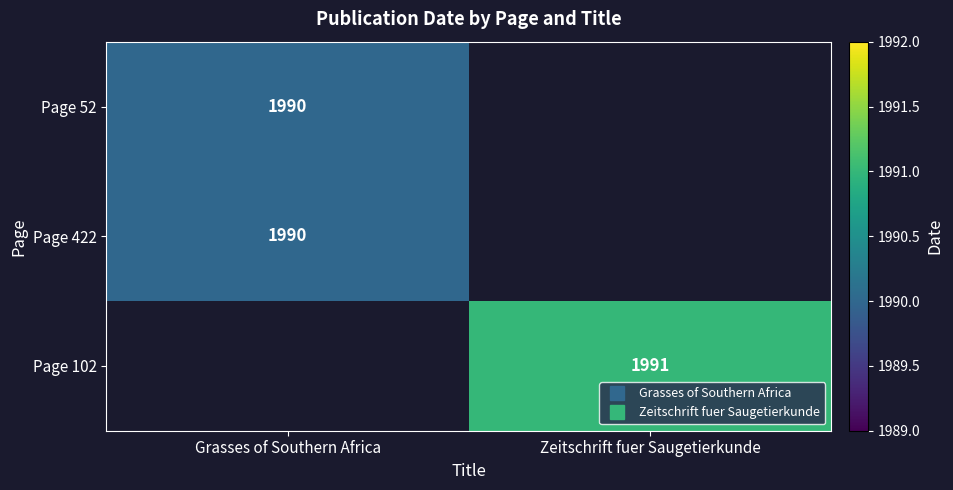

What is the sum of the Page 102 values at Zeitschrift fuer Saugetierkunde and Grasses of Southern Africa?

1991